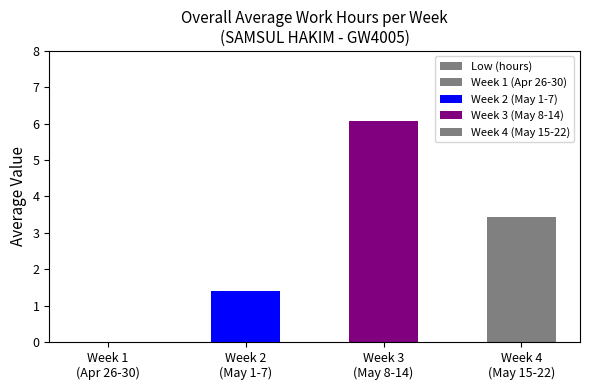

What is the sum of all values?

10.9